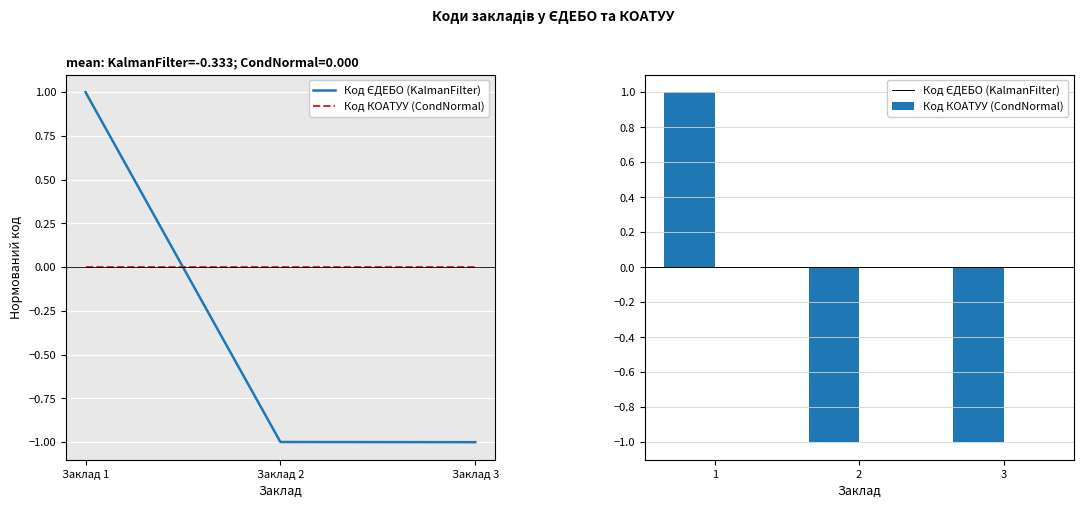

Which has a higher value, 3 or 2?

2